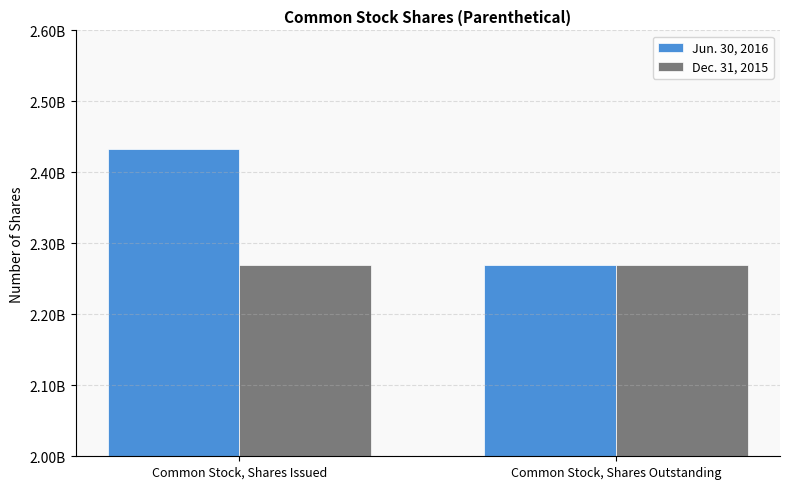

Between Common Stock, Shares Outstanding and Common Stock, Shares Issued, which is larger?

Common Stock, Shares Issued